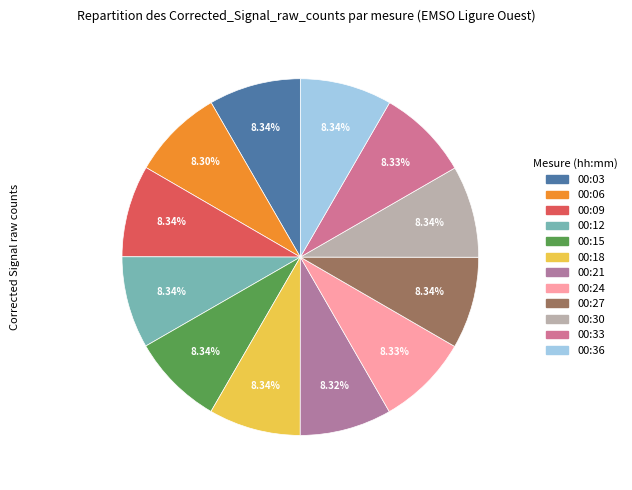

To the nearest percent, what portion does 00:06 represent?

8%